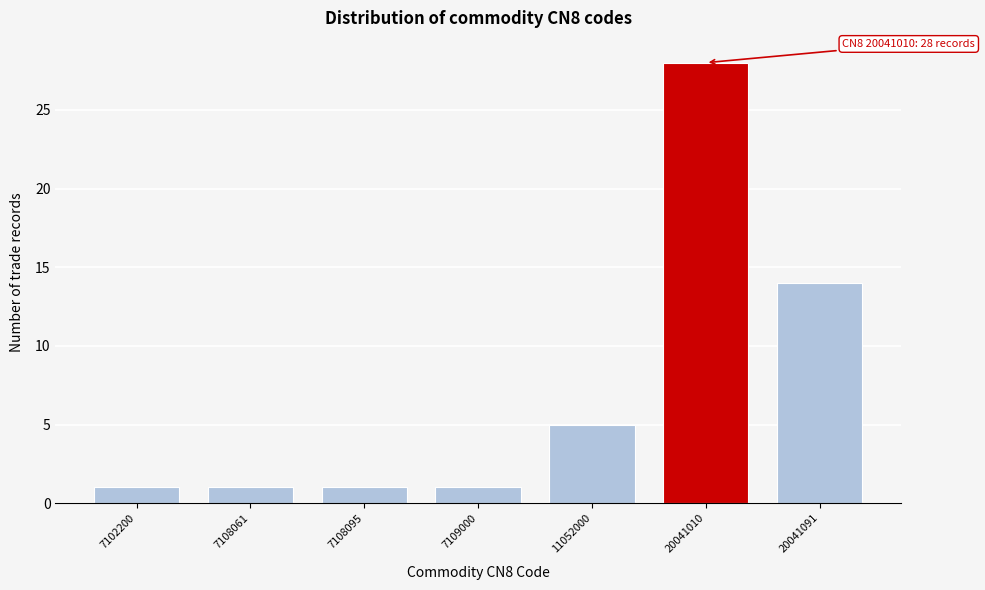

Reading left to right, transcribe all the data shown in this chart.

7102200=1	7108061=1	7108095=1	7109000=1	11052000=5	20041010=28	20041091=14